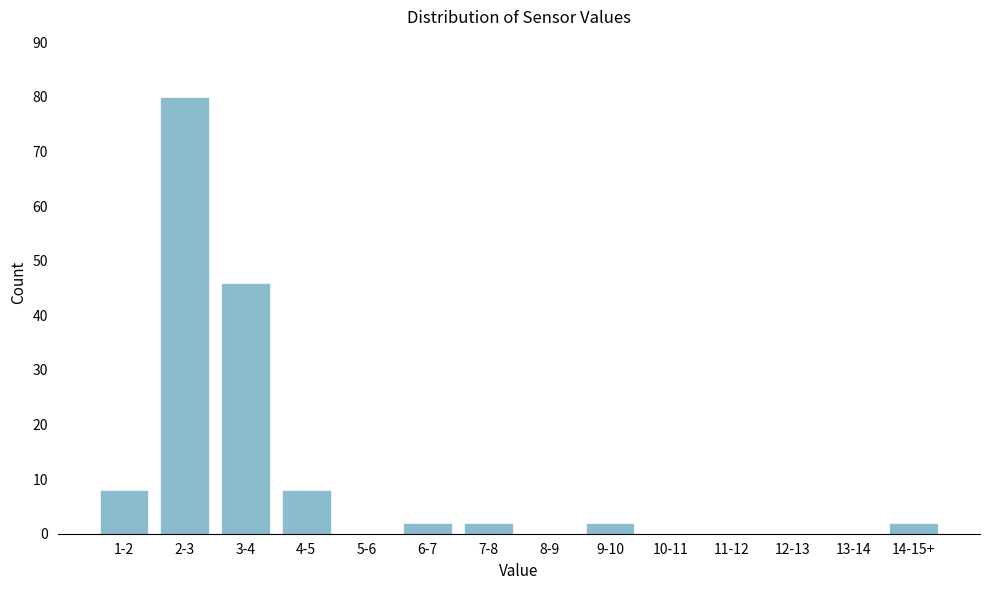

Reading right to left, transcribe all the data shown in this chart.

14-15+=2	13-14=0	12-13=0	11-12=0	10-11=0	9-10=2	8-9=0	7-8=2	6-7=2	5-6=0	4-5=8	3-4=46	2-3=80	1-2=8